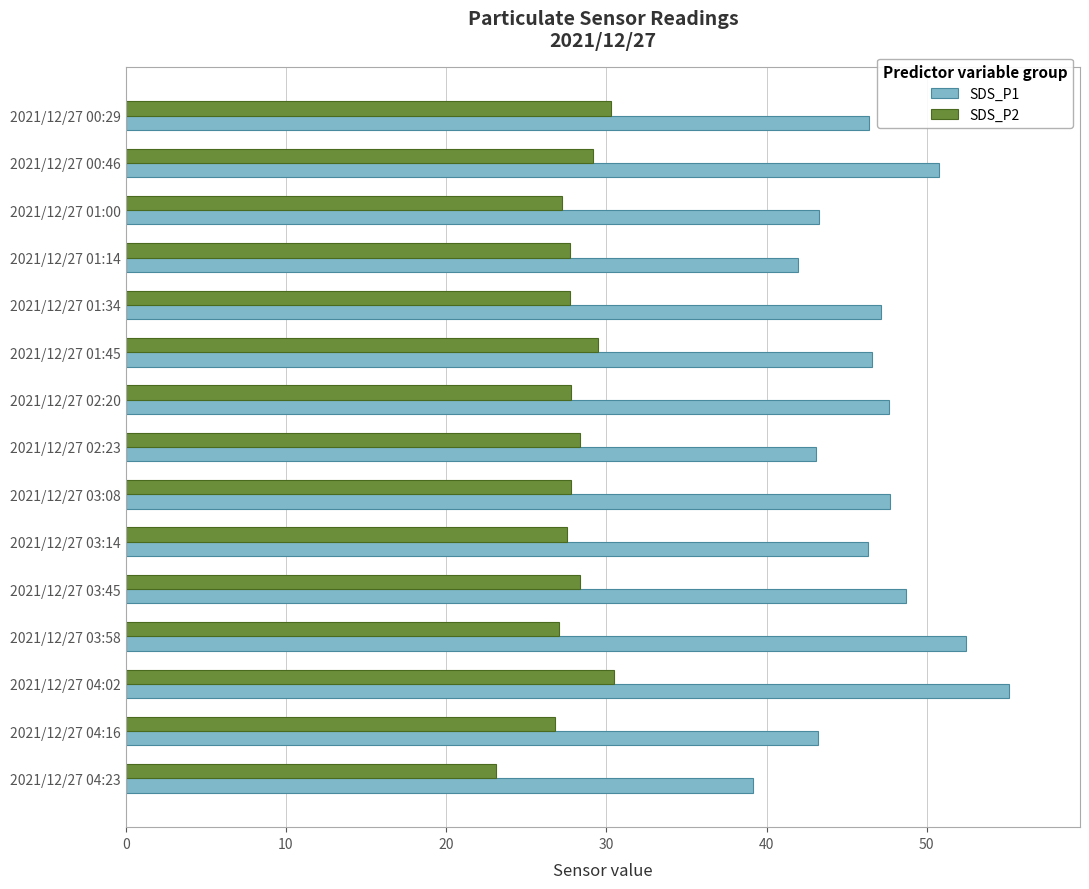

Which category has the lowest value in the SDS_P2 series?

2021/12/27 04:23